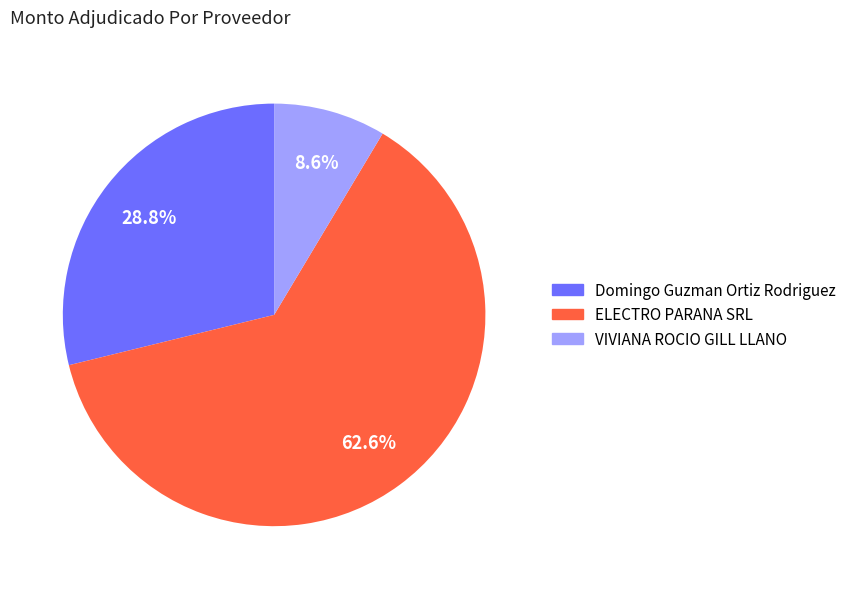

Do VIVIANA ROCIO GILL LLANO and Domingo Guzman Ortiz Rodriguez together represent more than half of the pie?

No